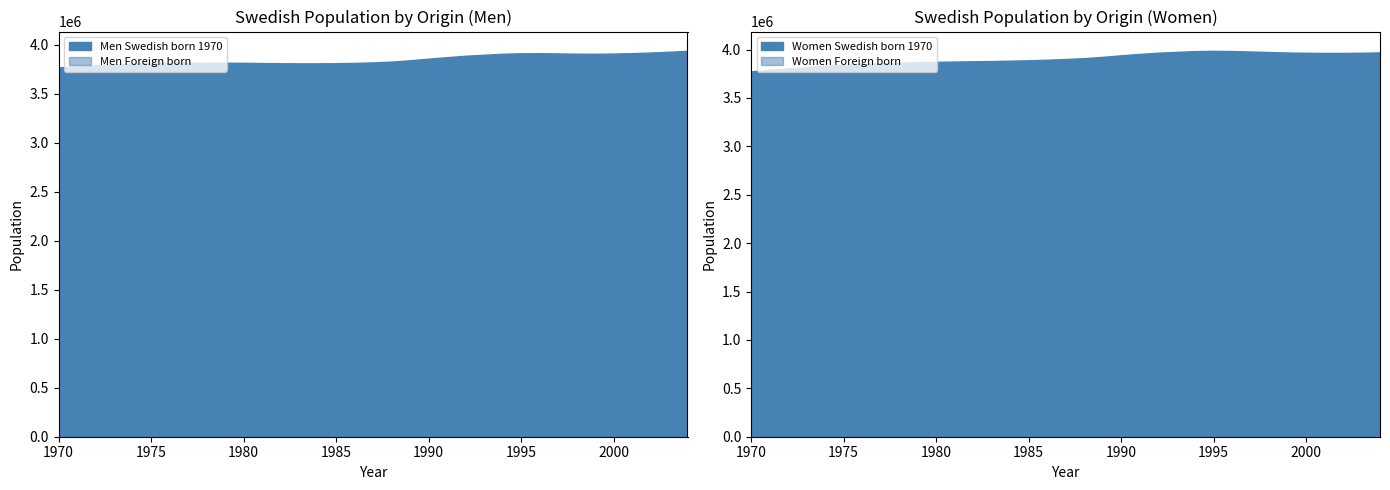

Which series has the widest spread of values?

Women Foreign born